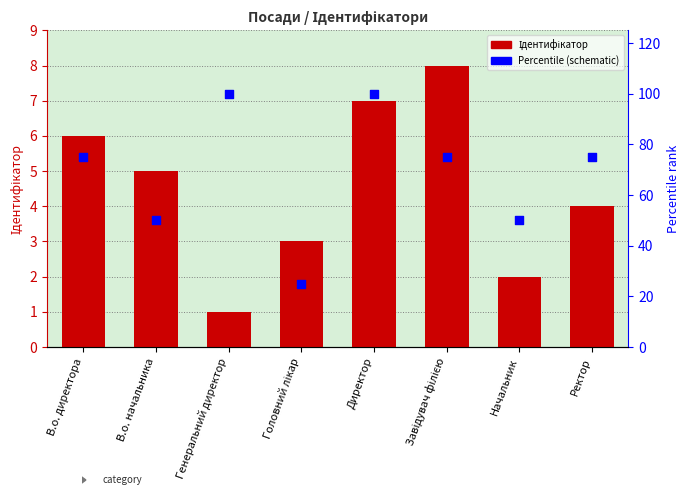

Which series has the largest total across all categories?

Percentile (schematic)